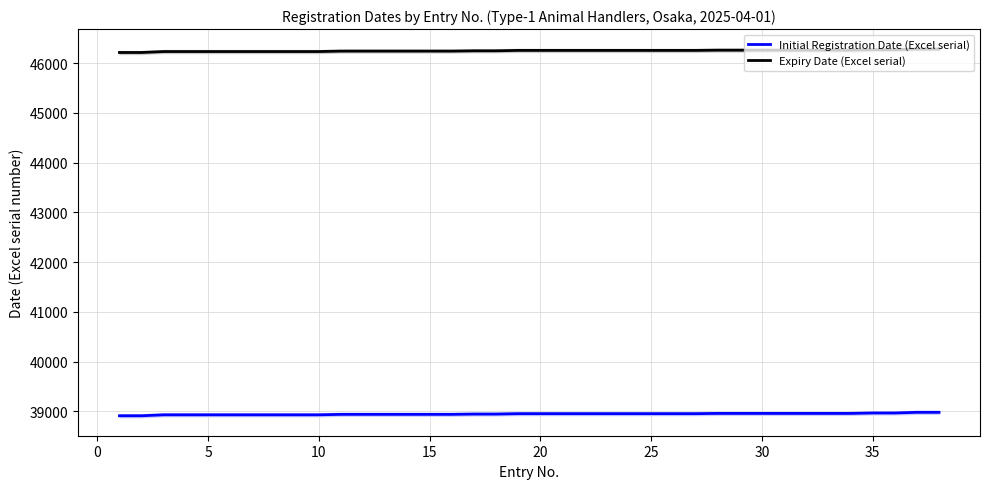

True or false: Initial Registration Date (Excel serial) has more than 0 interior local peaks.

False